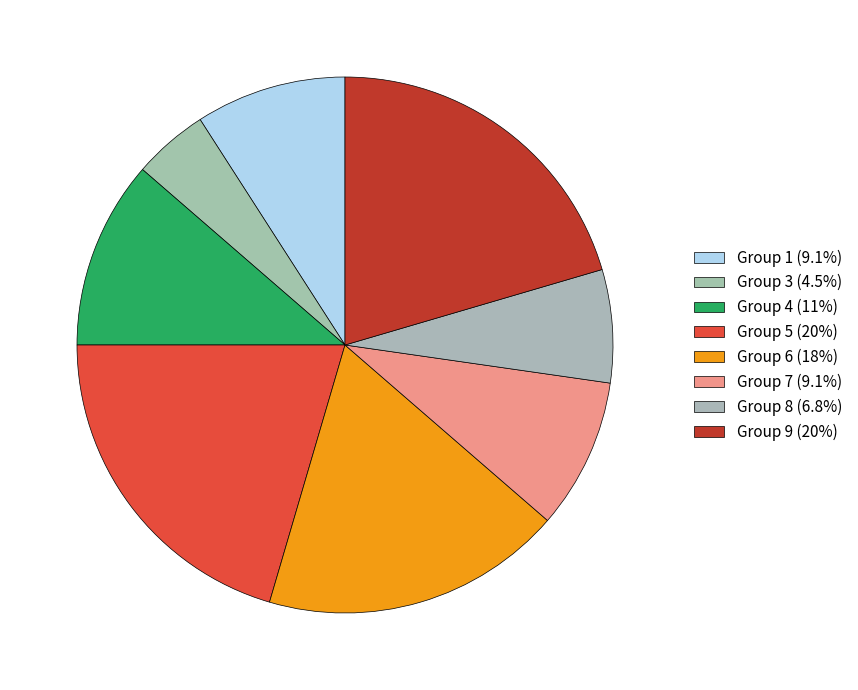

How many slices are in this pie chart?

8